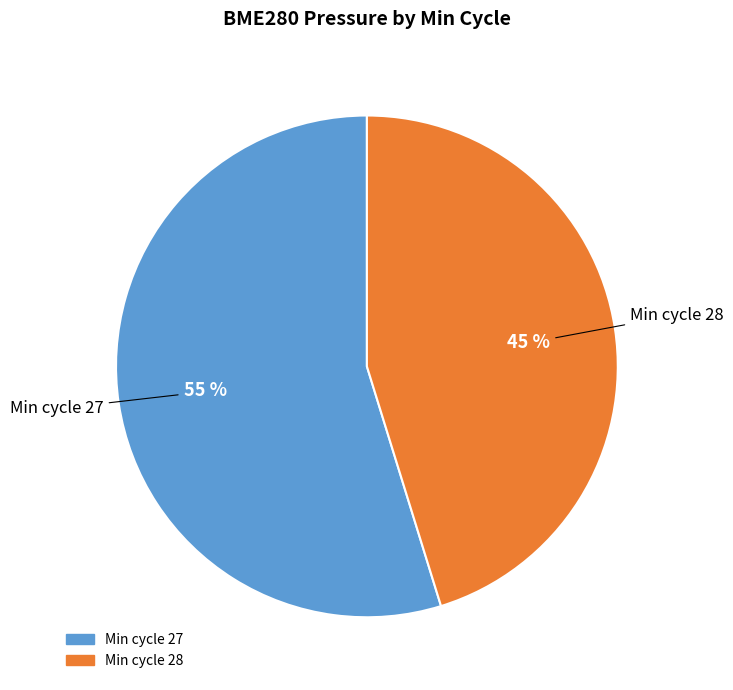

To the nearest percent, what is the average slice percentage?

50%